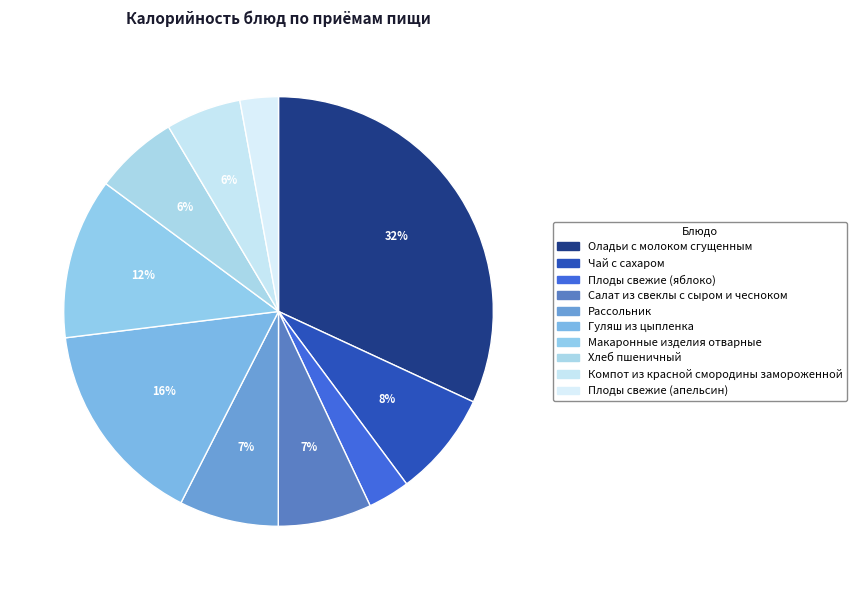

Is Хлеб пшеничный the majority of the pie?

No